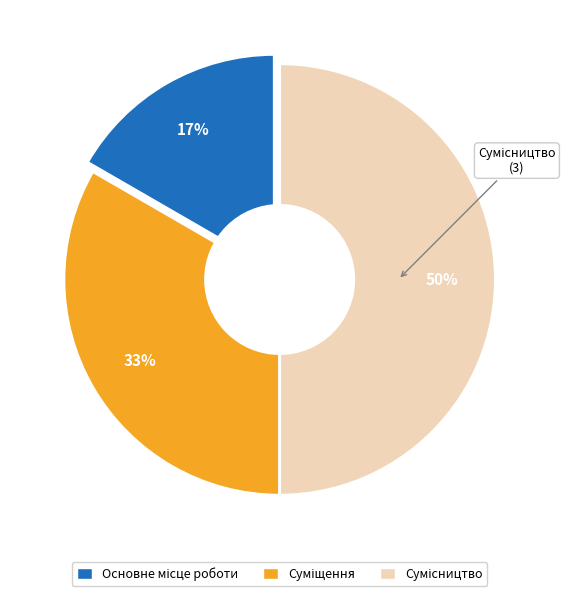

Which has a higher value, Суміщення or Основне місце роботи?

Суміщення